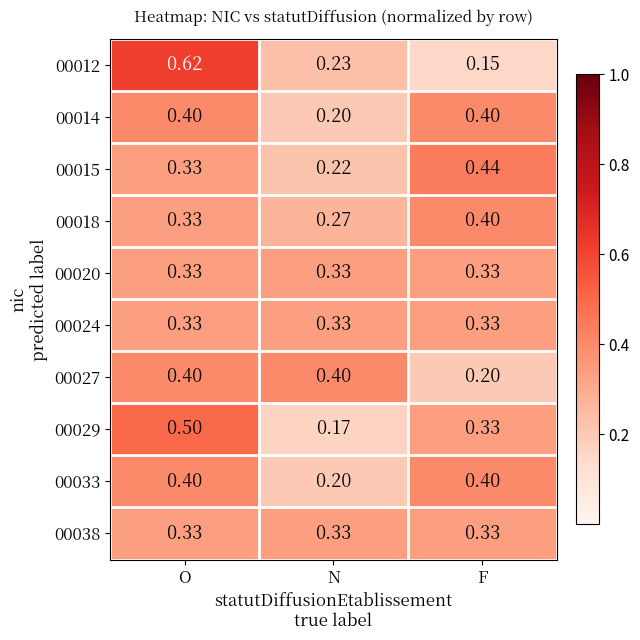

At which label does 00018 reach its minimum?

N